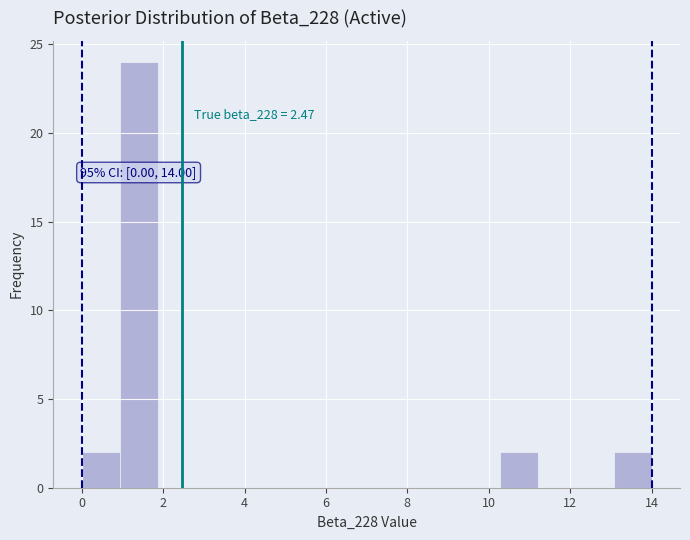

Which range on the x-axis has the tallest bar?

1.0 to 1.8